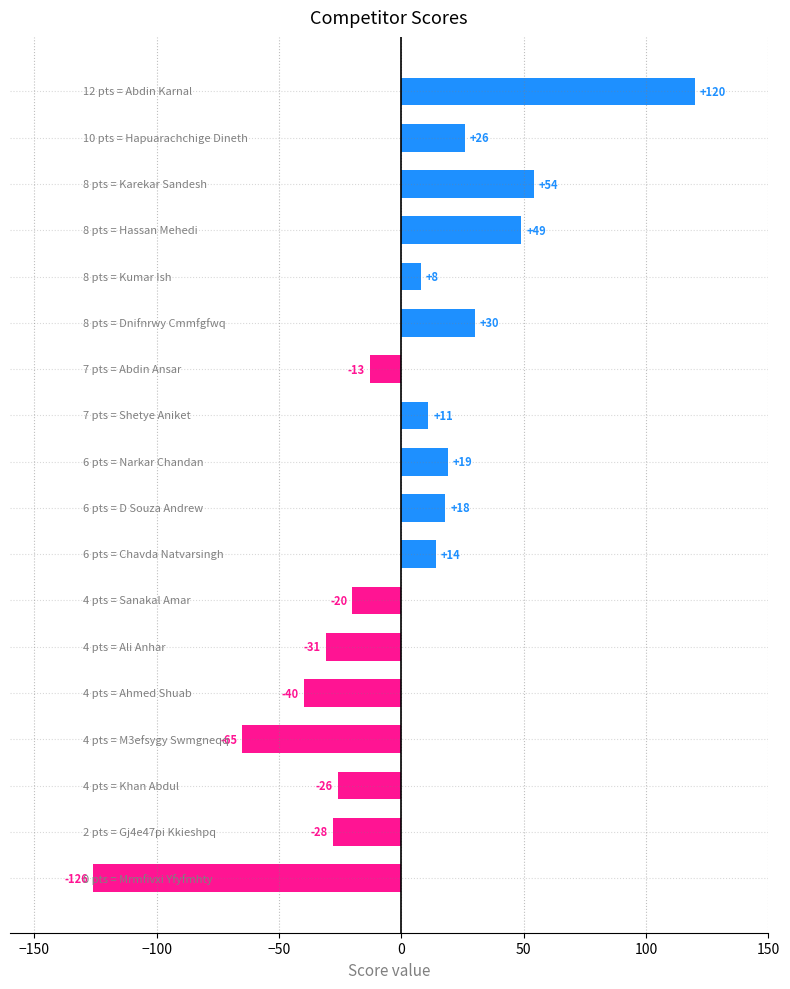

What is the value of the 15th bar from the top?

-65